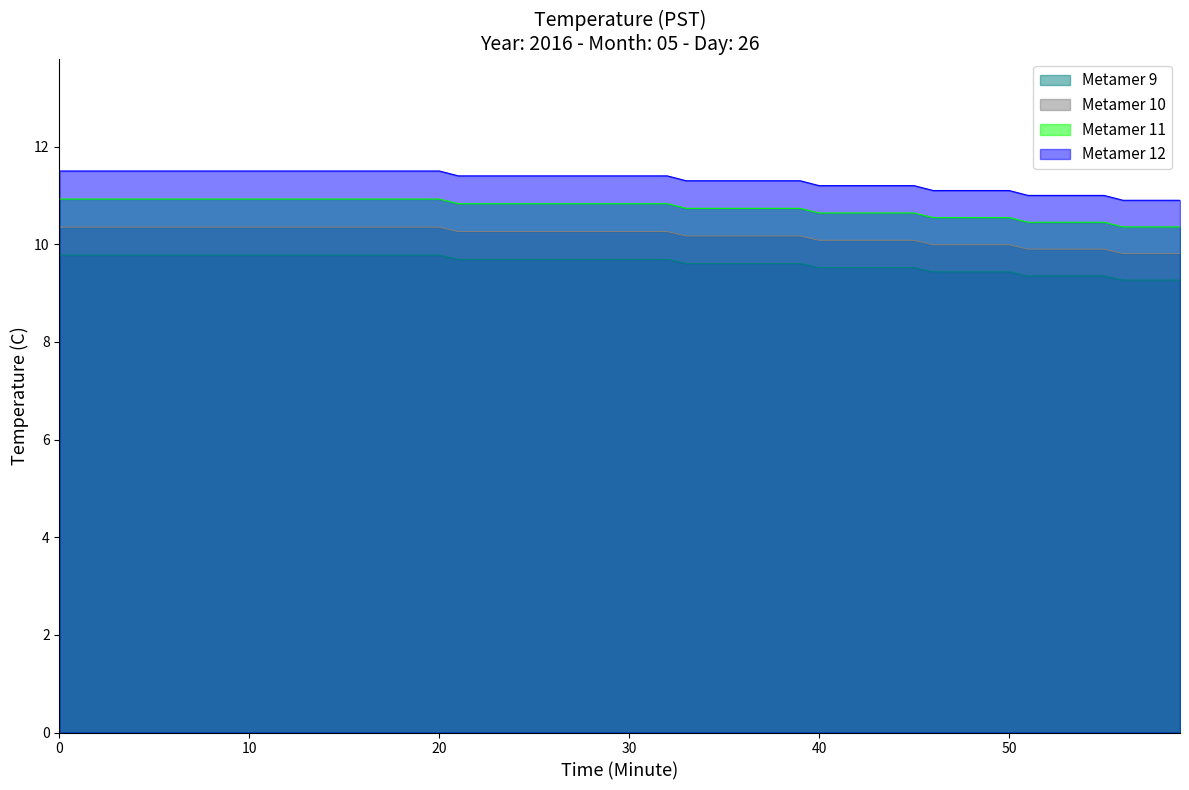

Which series has the largest total across all categories?

Metamer 12